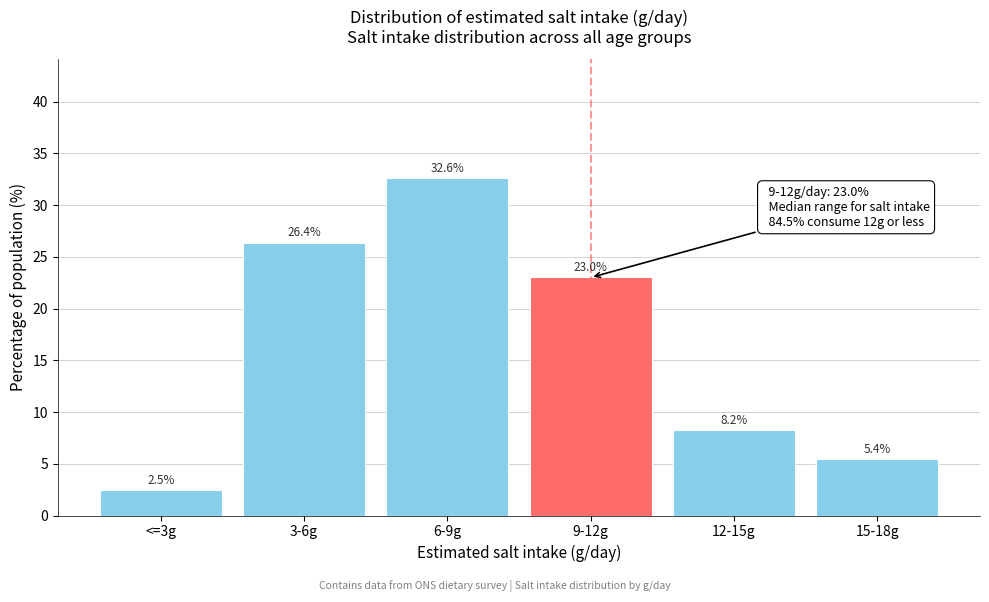

Reading right to left, extract all data points from this chart.

5.4	8.2	23.0	32.6	26.4	2.5